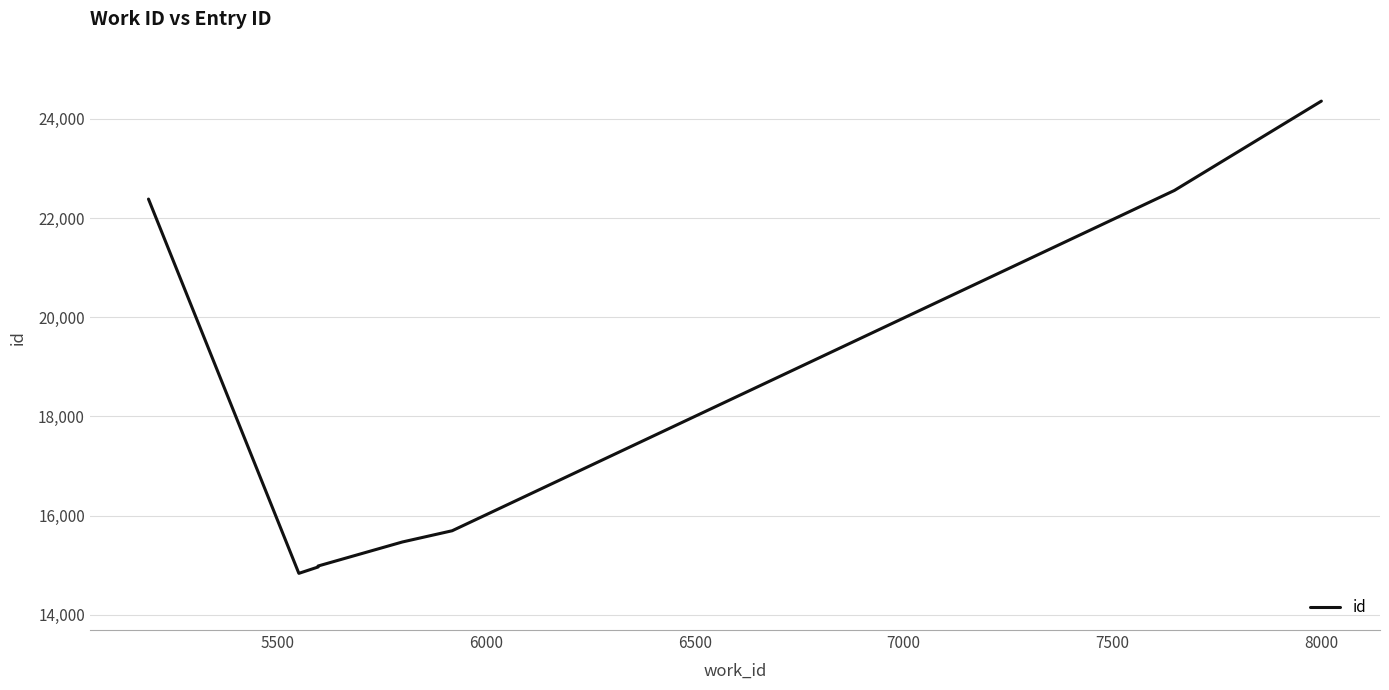

What is the sum of all values?

145234